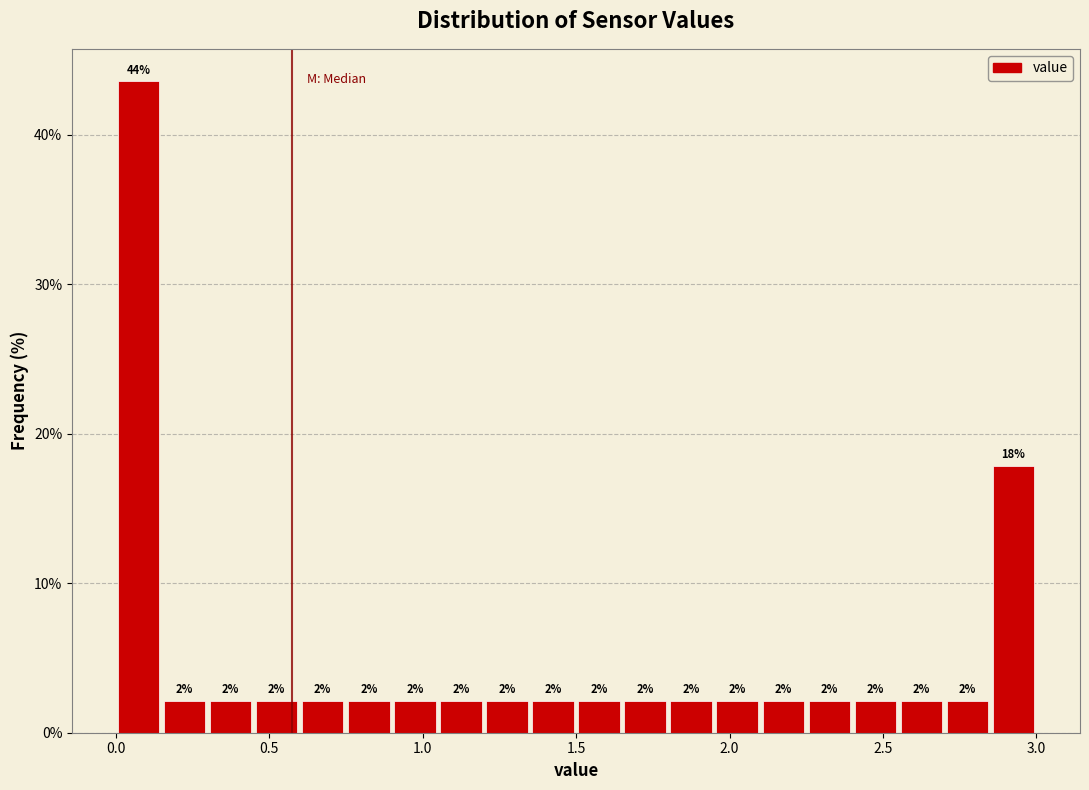

Around what value on the x-axis is the tallest bar? Give the approximate position of its centre, as read against the axis.

0.10